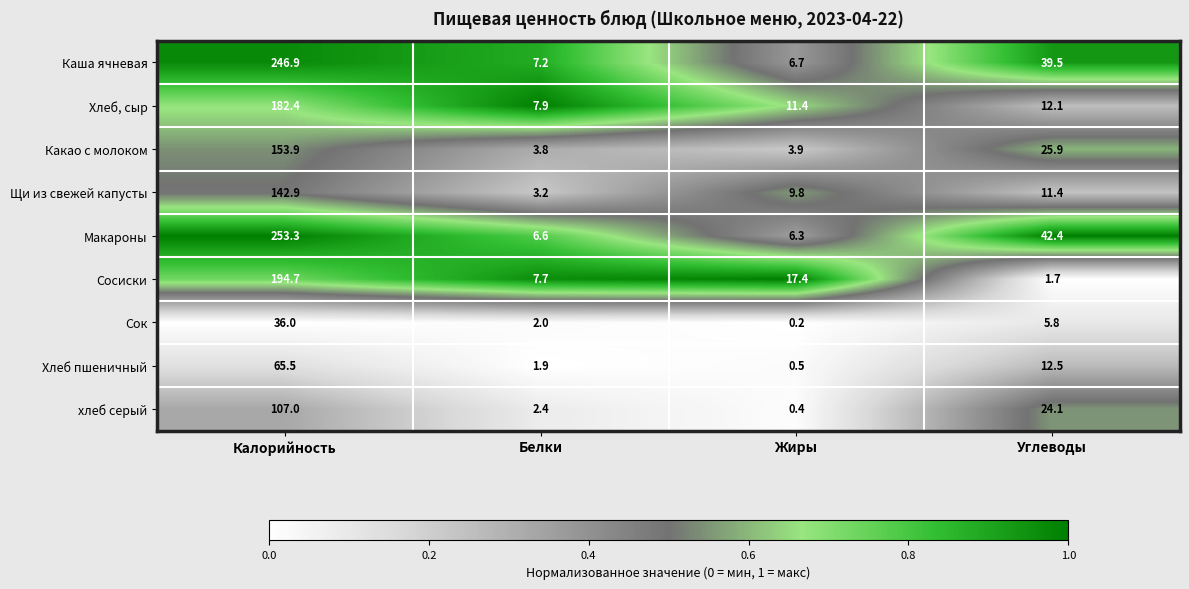

Which series has the largest range (max minus min)?

Макароны